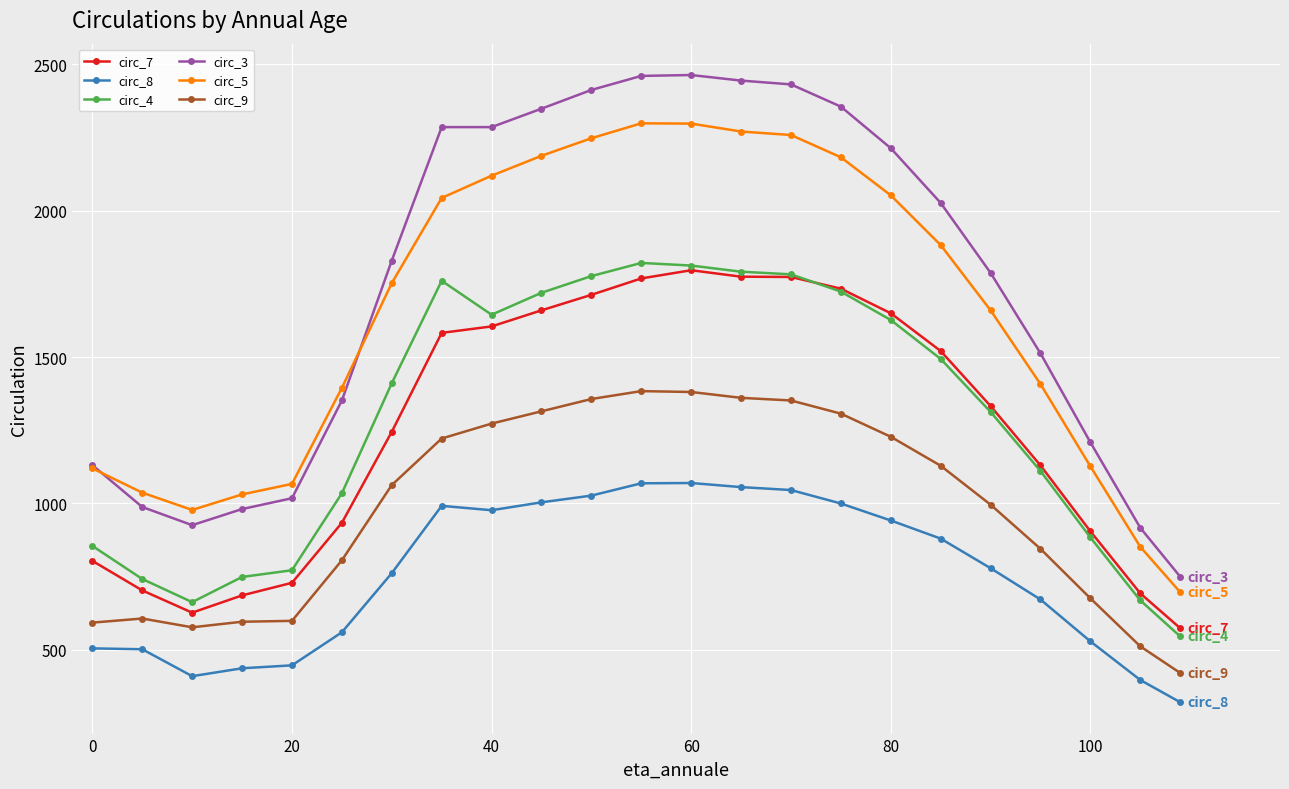

True or false: circ_3 and circ_8 intersect in this chart.

False